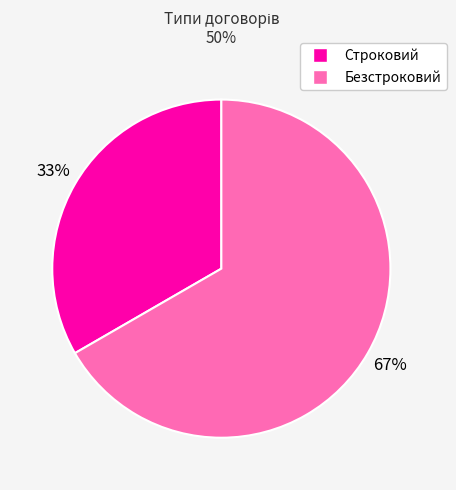

Combined, do Безстроковий and Строковий account for over 50%?

Yes